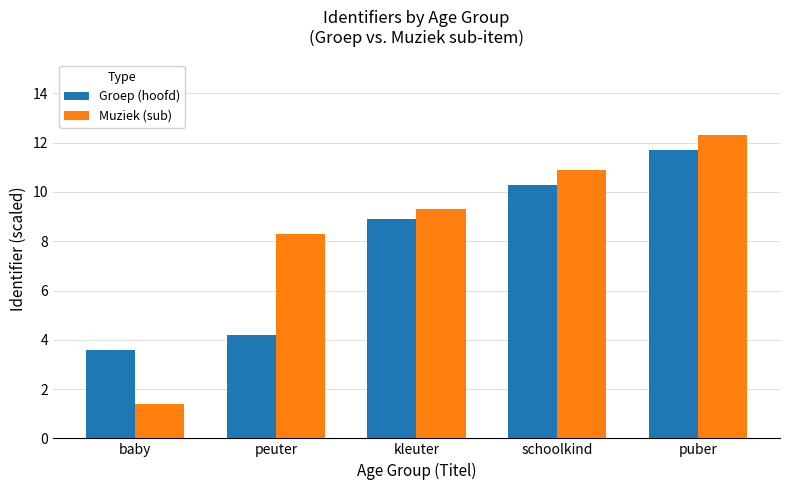

Count the number of categories in the chart.

5